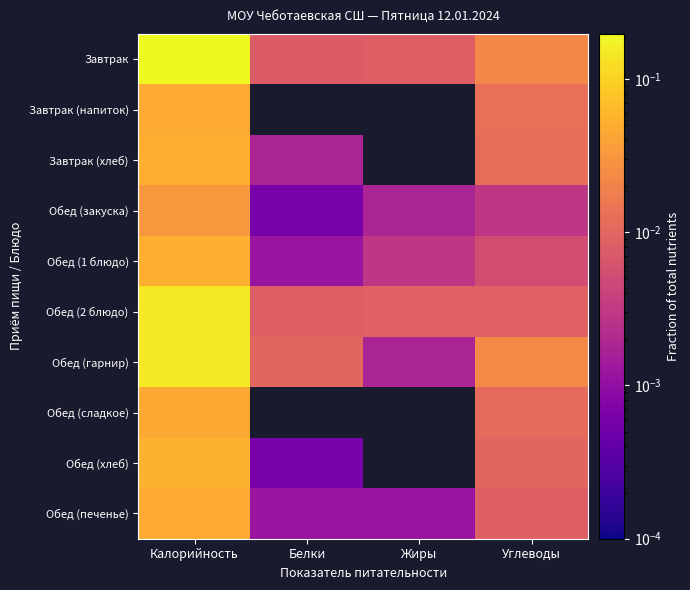

What is the total value across all series at Углеводы?

0.1